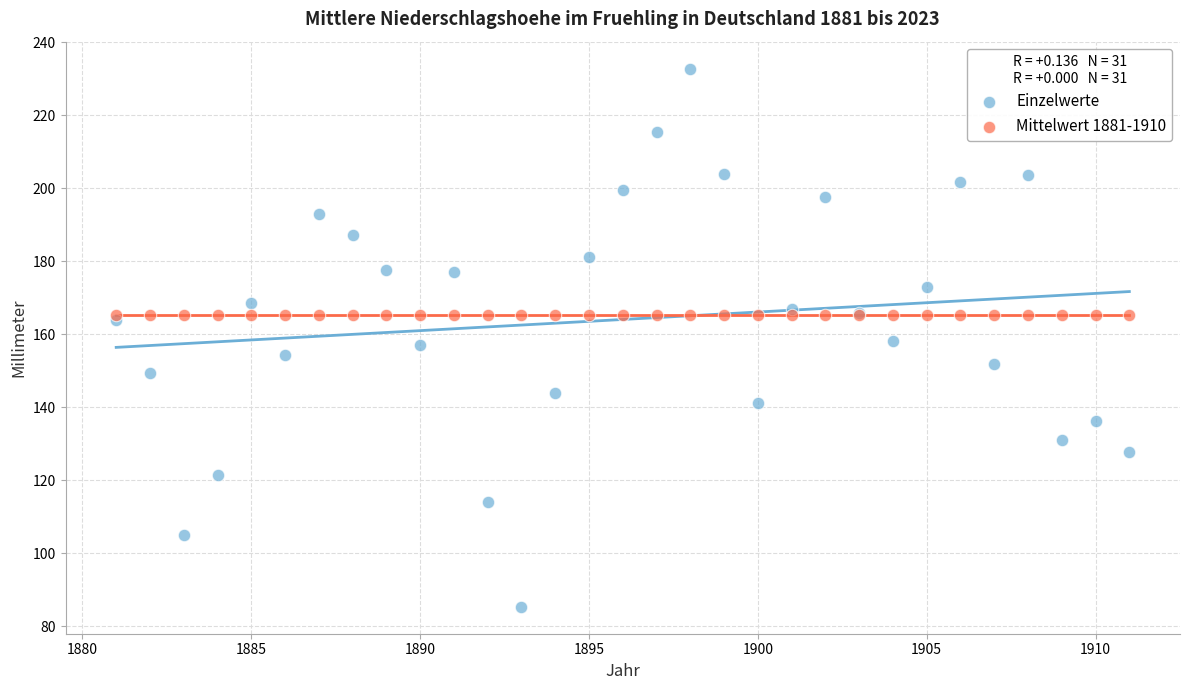

Which series contains the lowest Y value?

Einzelwerte